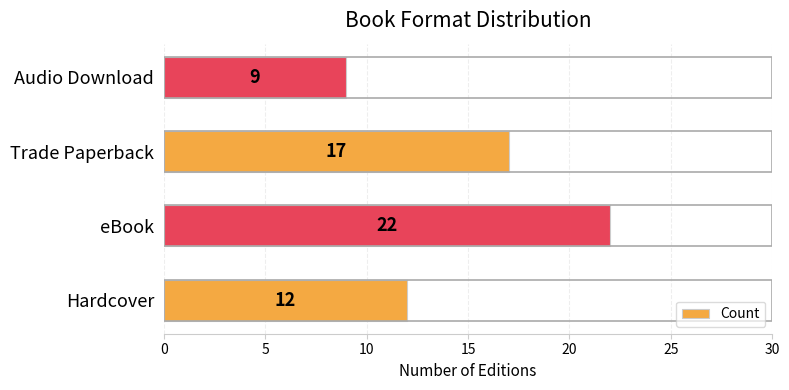

What is the sum of all values?

60